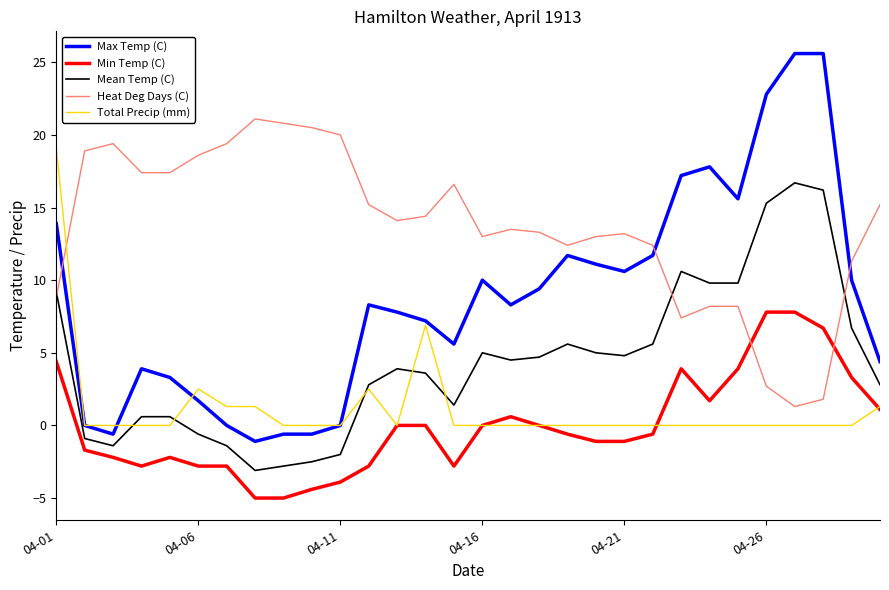

What is the sum of all Min Temp (C) values?

-0.6